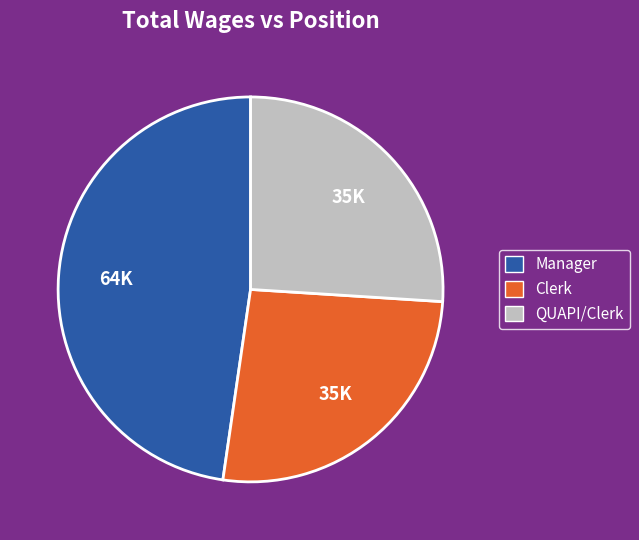

Approximately how many times larger is the value at Manager compared to Clerk?

1.8